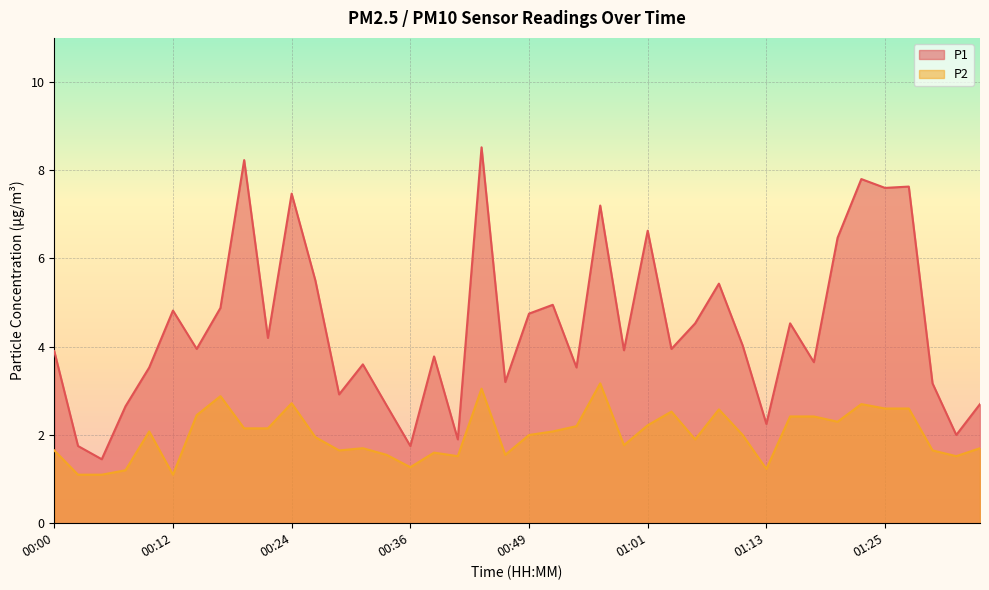

True or false: P2 and P1 cross at least once.

False